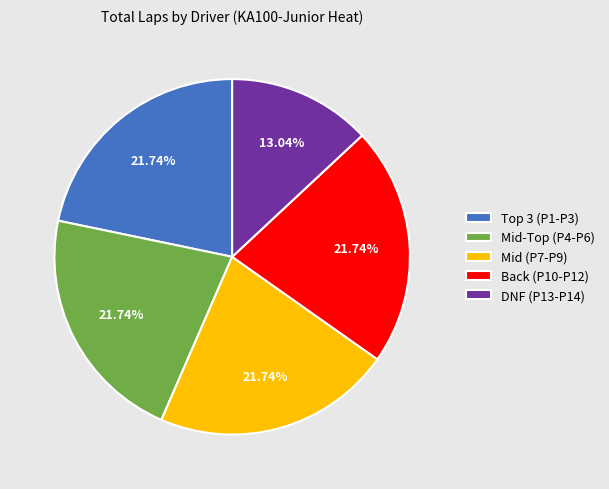

What is the ratio of the value at Back (P10-P12) to the value at Mid (P7-P9)?

1.0